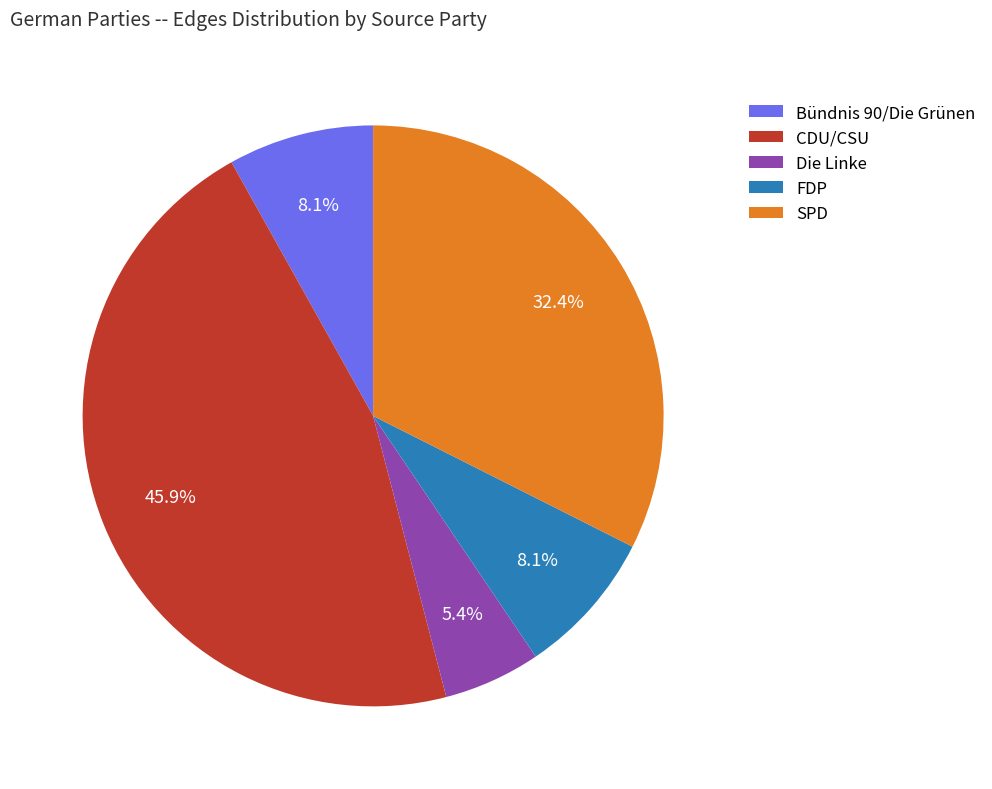

Combined, do FDP and Bündnis 90/Die Grünen account for over 50%?

No